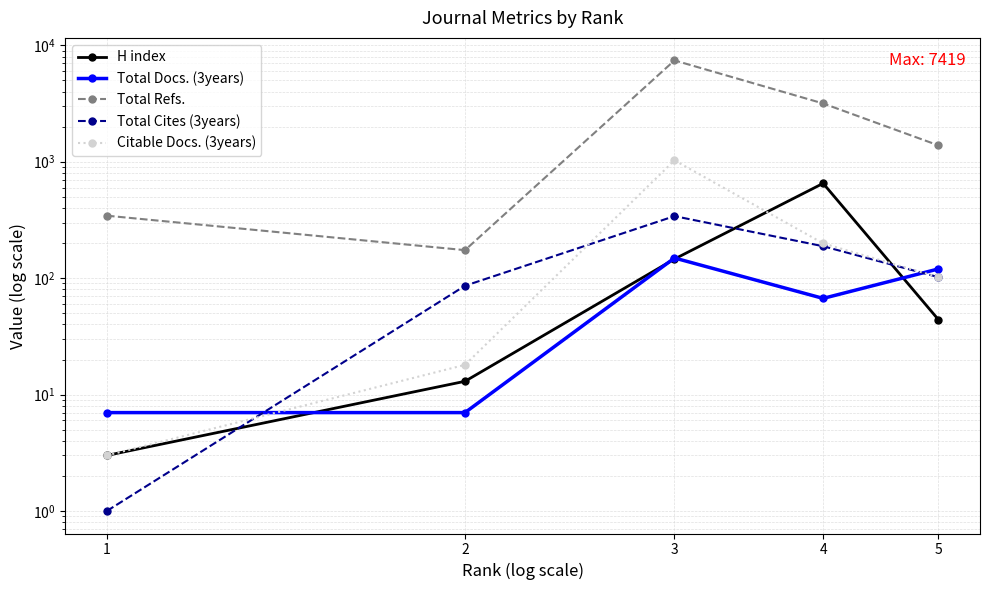

What is the lowest value of the Citable Docs. (3years) series?

3